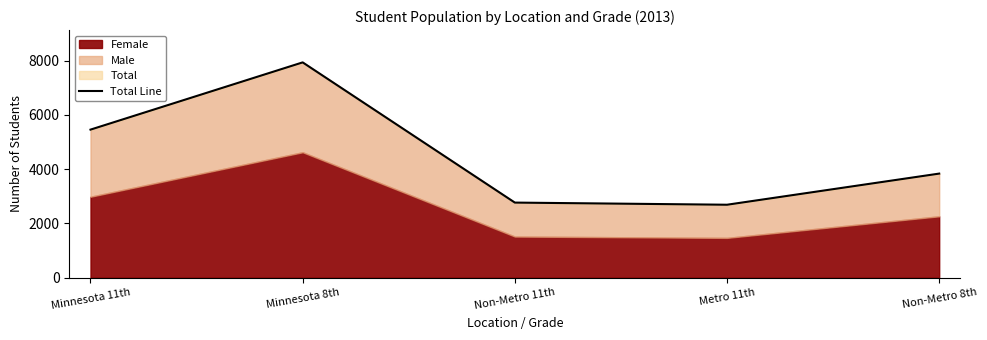

Is it true that the value at Non-Metro 11th is 3940?

False